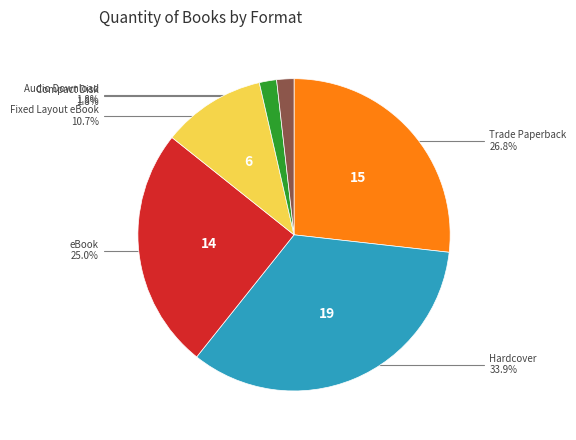

Is there any slice that represents more than half of the pie?

No